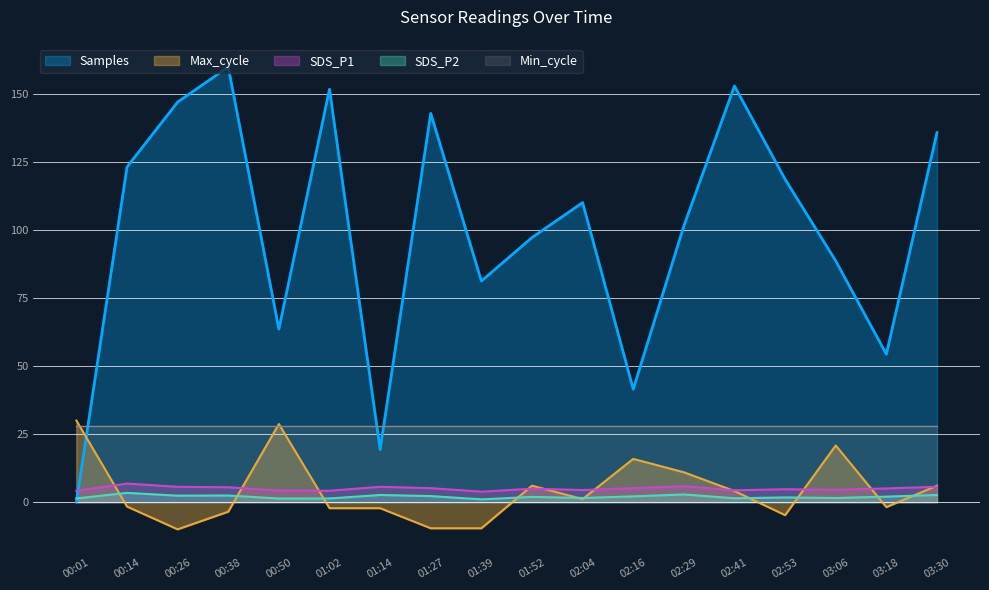

Where is the first local maximum for Max_cycle?

00:50